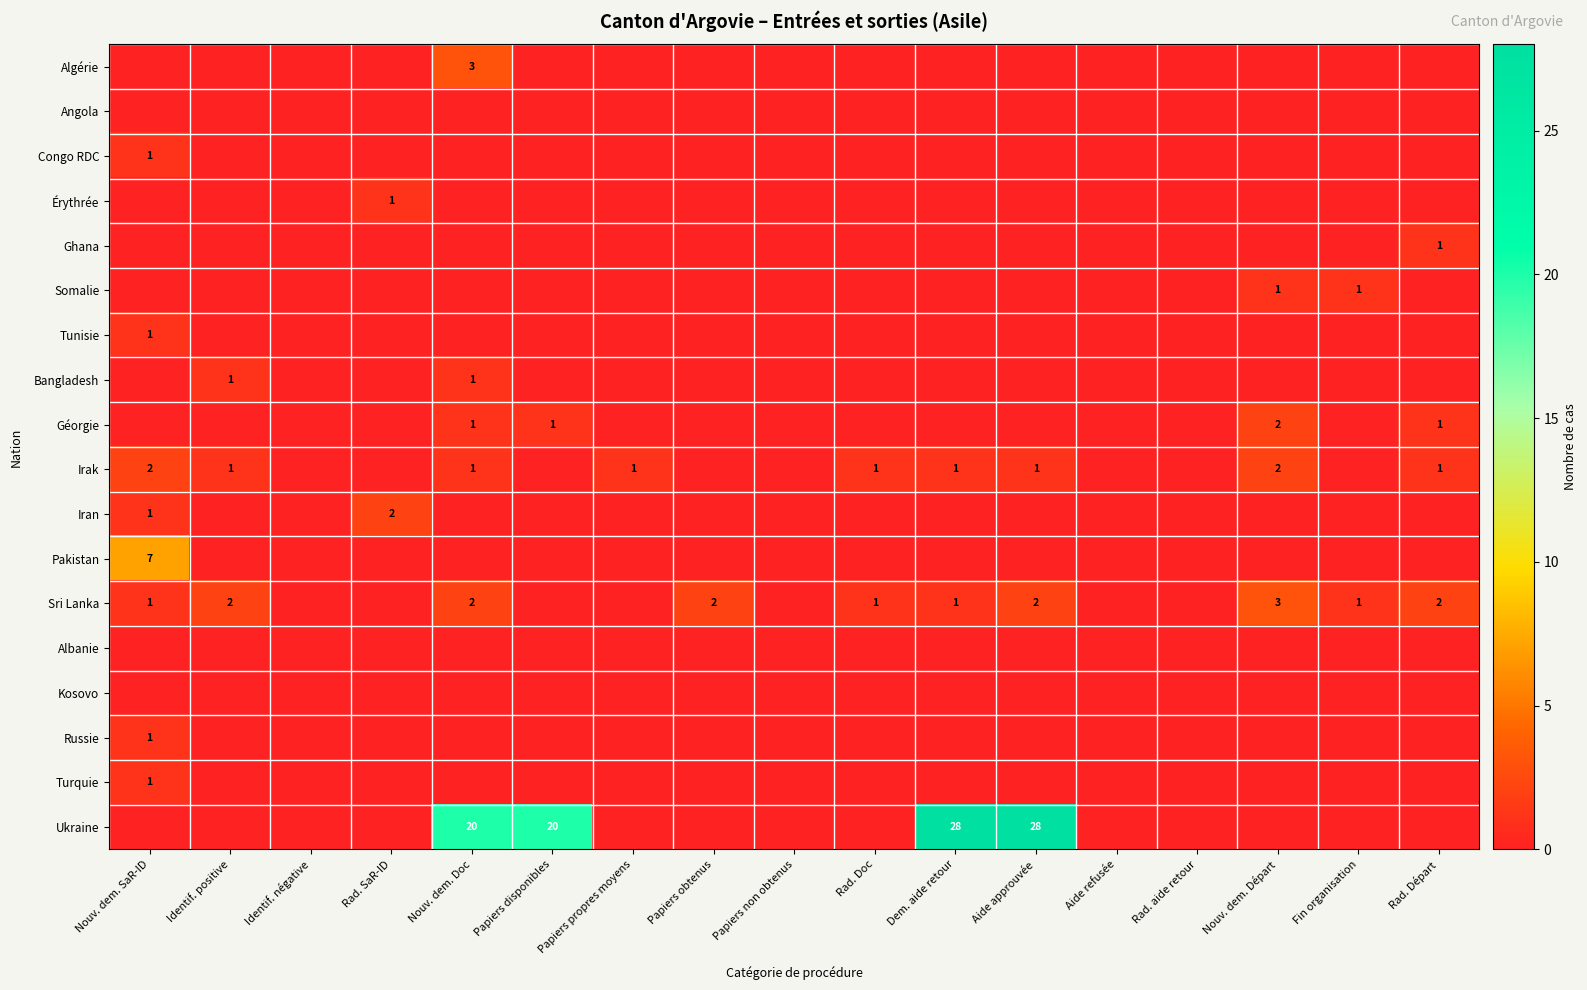

At how many categories does at least one series exceed 6?

5